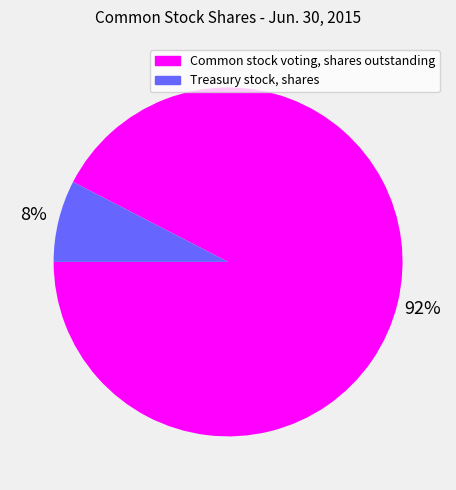

Which slice is the smallest?

Treasury stock, shares